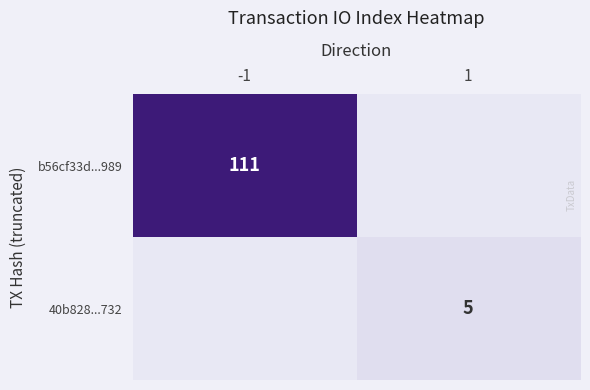

Is it true that 40b828...732 equals 2 at 1?

False